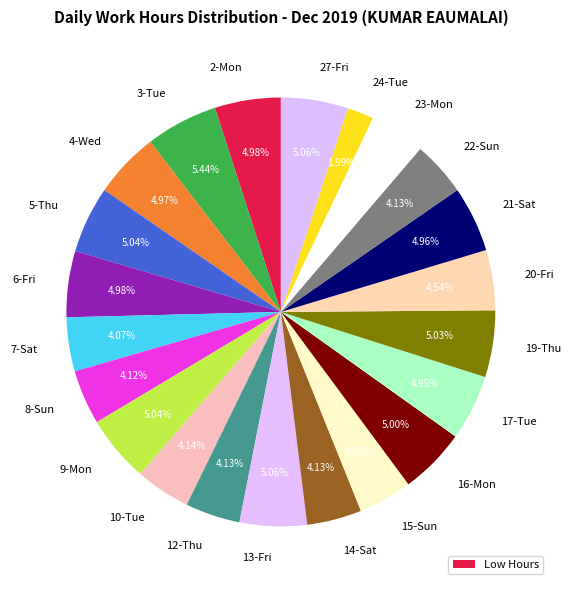

Approximately how many times larger is the value at 10-Tue compared to 4-Wed?

0.8